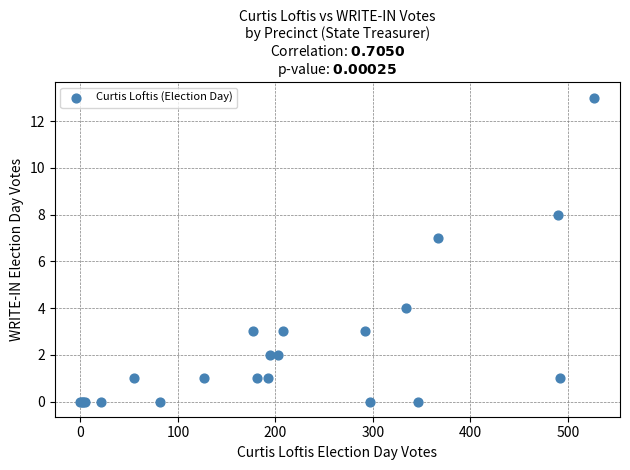

What Y value in the scatter plot is closest to 6?

7